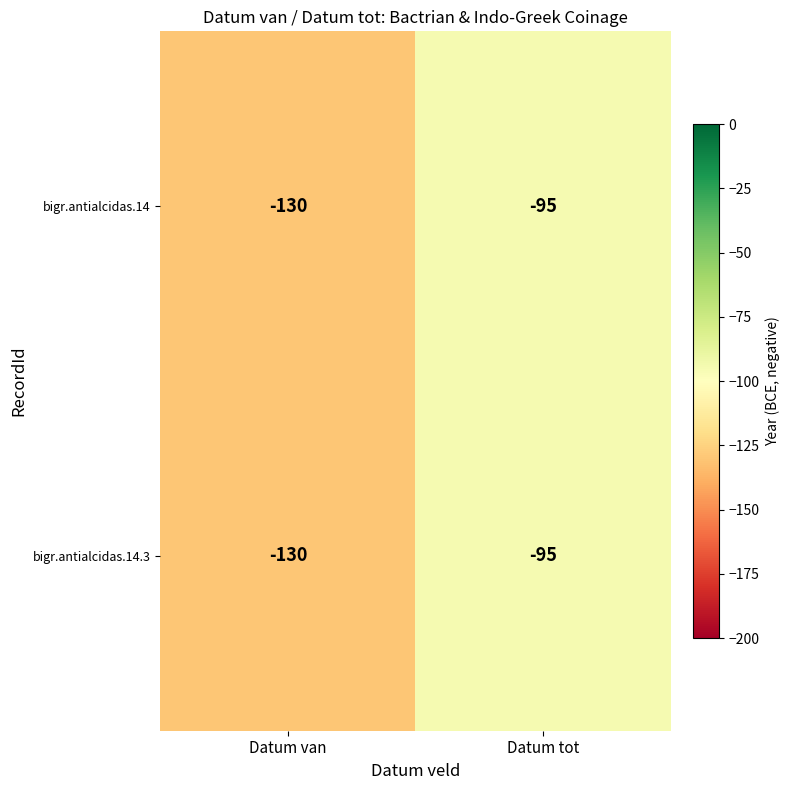

What is the average value of the bigr.antialcidas.14 series?

-112